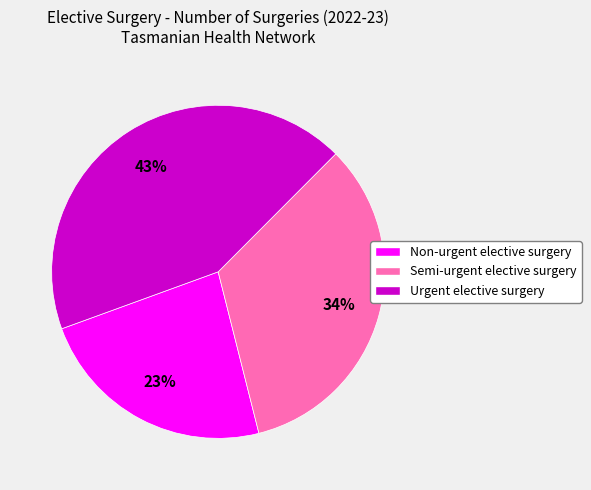

To the nearest percent, what is the difference between the largest and smallest slice percentages?

20%